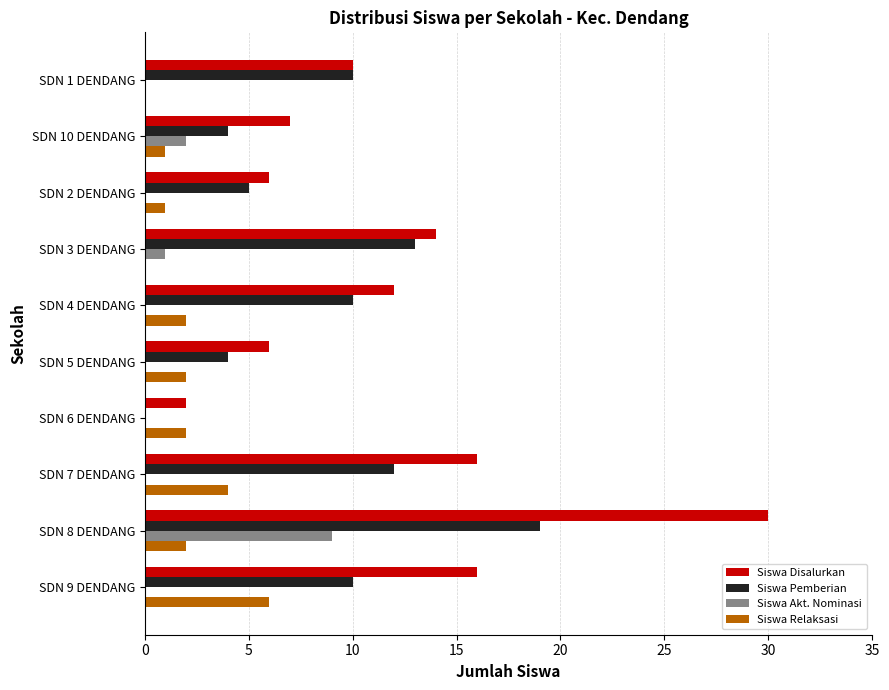

What are all the series names shown in the legend?

Siswa Disalurkan, Siswa Pemberian, Siswa Akt. Nominasi, Siswa Relaksasi